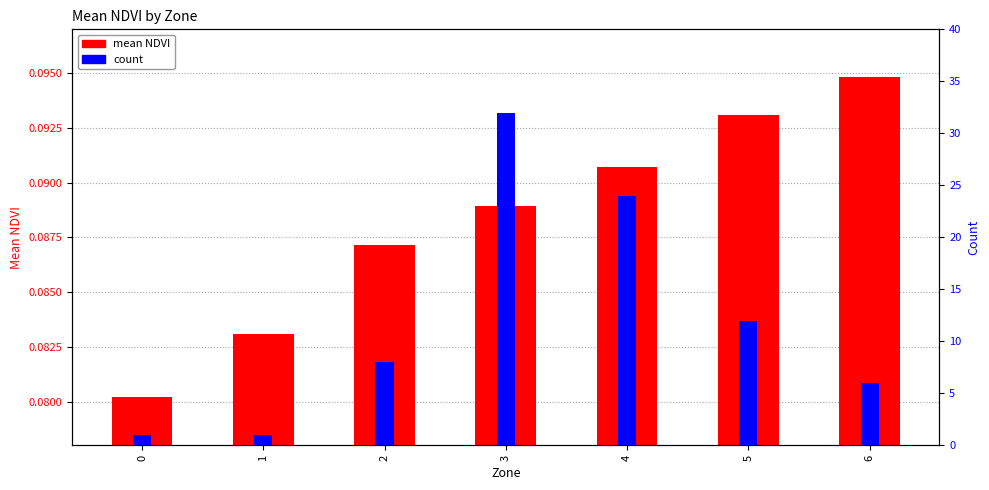

Rank the categories by count value from highest to lowest.

3, 4, 5, 2, 6, 0, 1